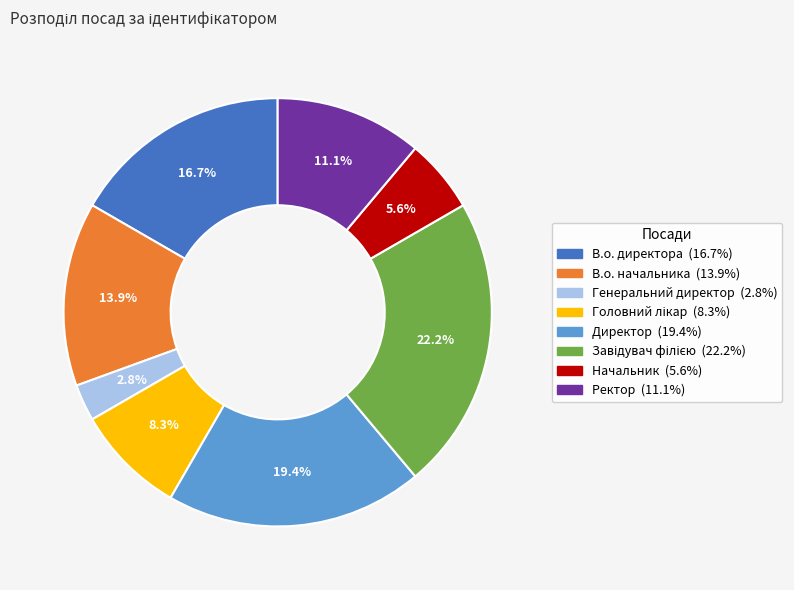

What percentage do Директор and Генеральний директор together represent?

22.2%